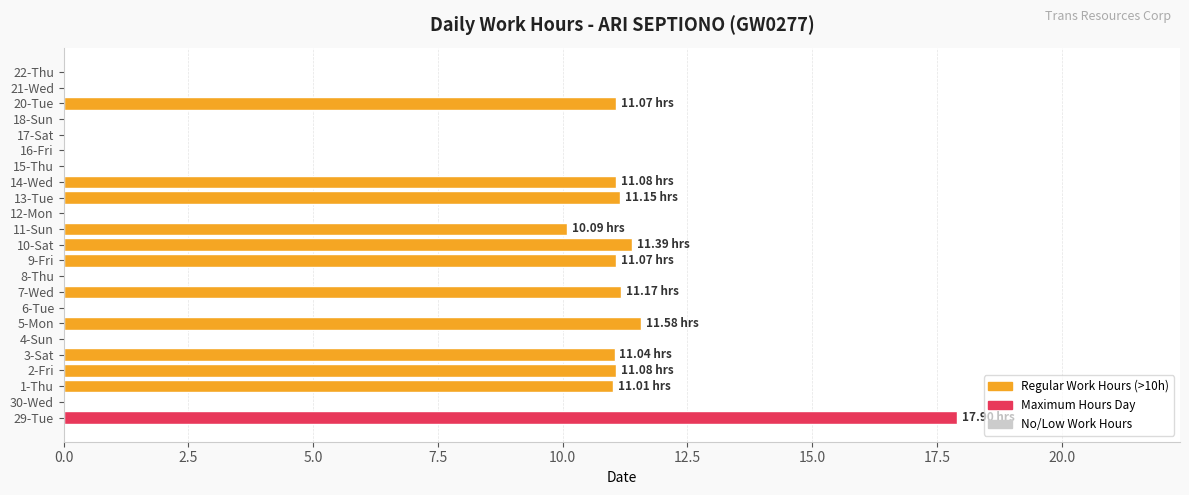

What is the sum of all values?

139.6